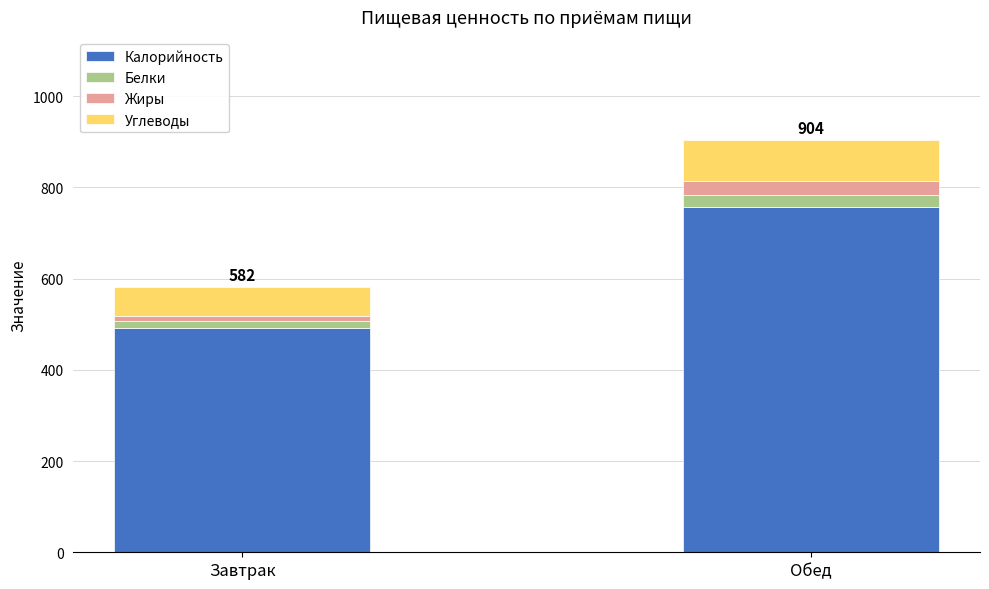

Is it true that Калорийность equals 492 at Завтрак?

True